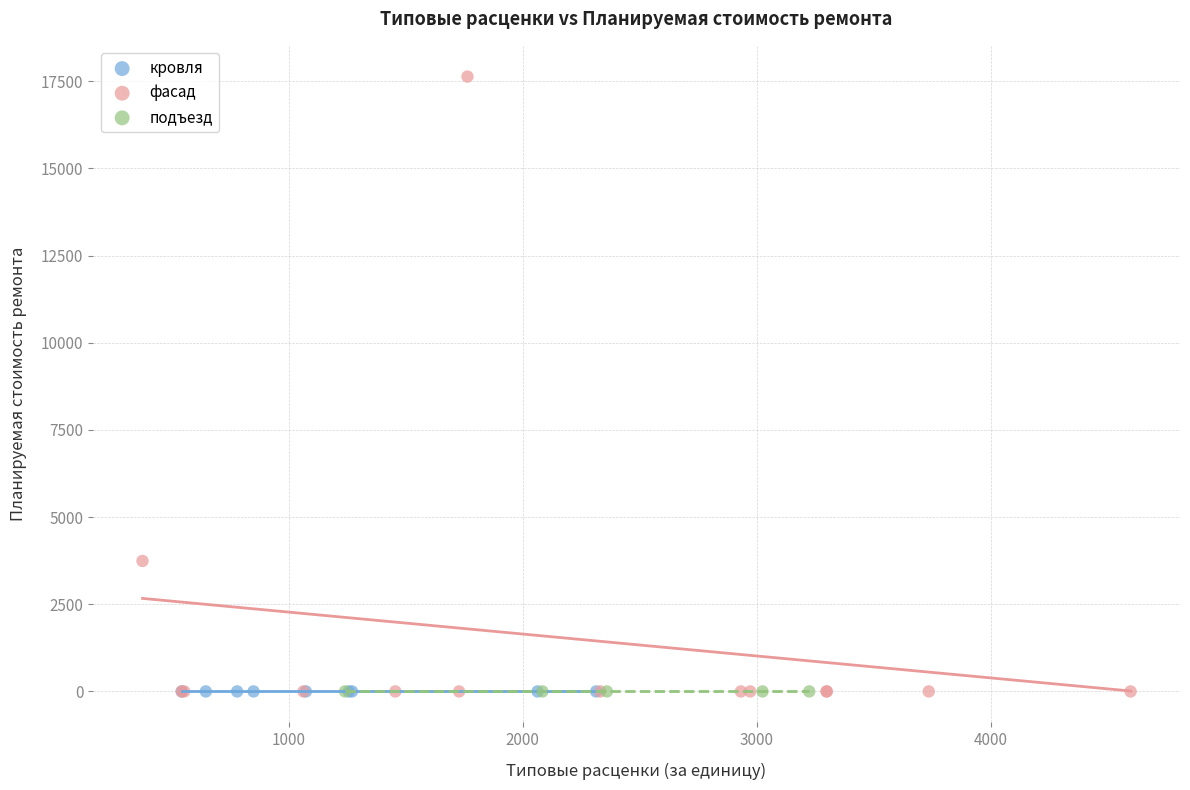

Which series contains the highest Y value?

фасад